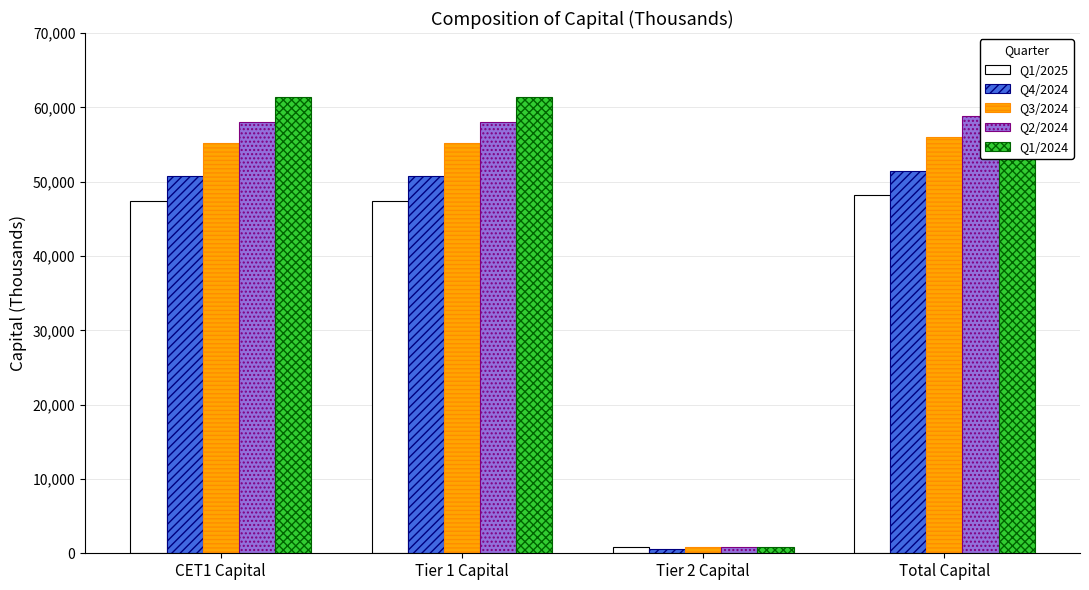

The value of Q1/2024 at CET1 Capital is 92103.1. True or false?

False